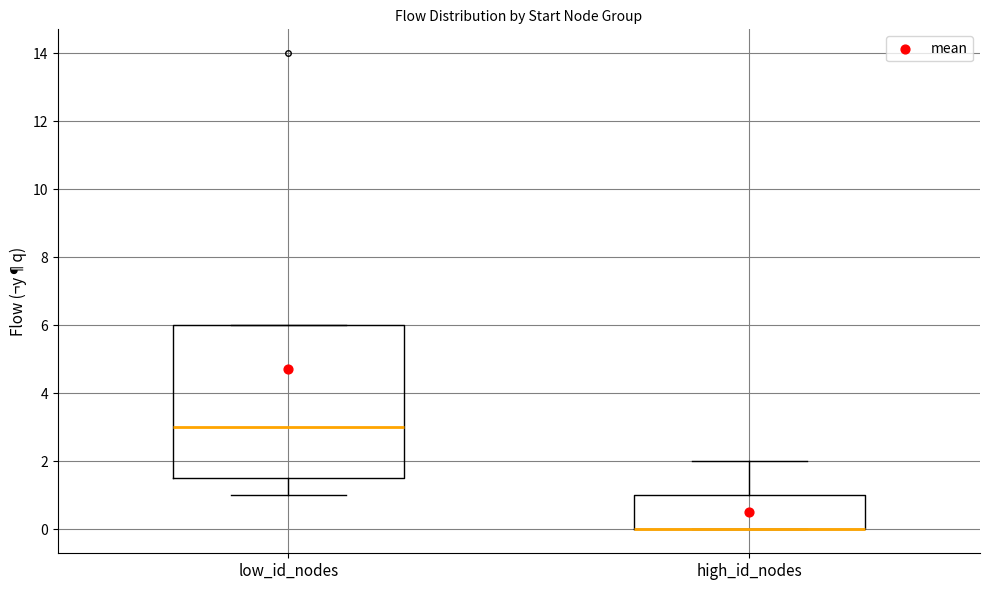

Reading left to right, read every box against the y-axis: the position of its median line, the range the box covers, and the ends of its whiskers. The values are not printed on the chart, so give them approximately, as read against the axis.

low_id_nodes: median 3.0, box 1.6 to 6.0, whiskers 1.0 to 6.0
high_id_nodes: median 0.0 (drawn on the box's lower edge), box 0.0 to 1.0, whiskers 0.0 to 2.0